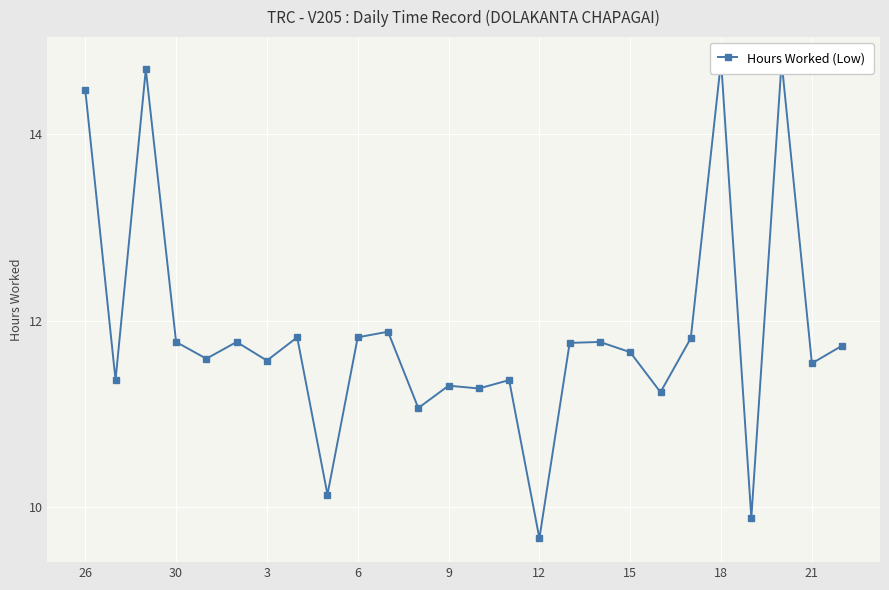

True or false: there are more than 1 points higher than both neighbors.

True